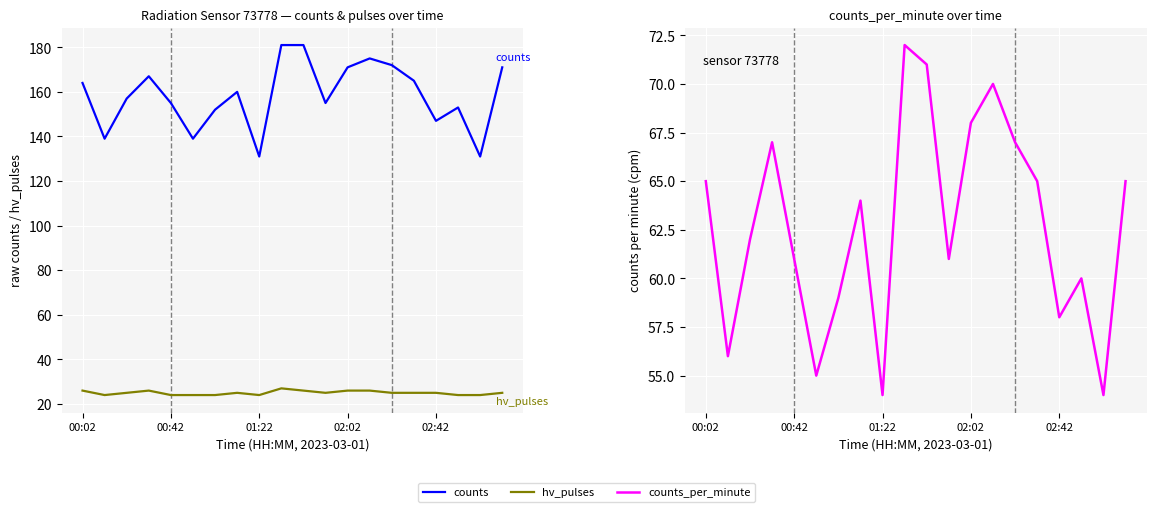

True or false: counts and counts_per_minute intersect in this chart.

False